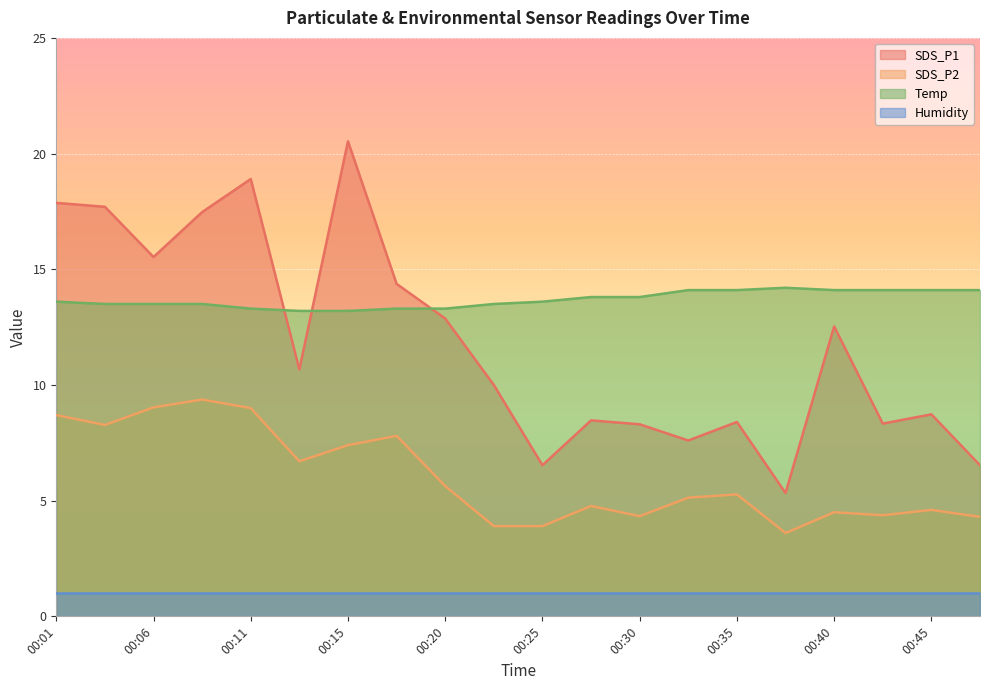

At which category does the chart reach its minimum across all series?

00:37